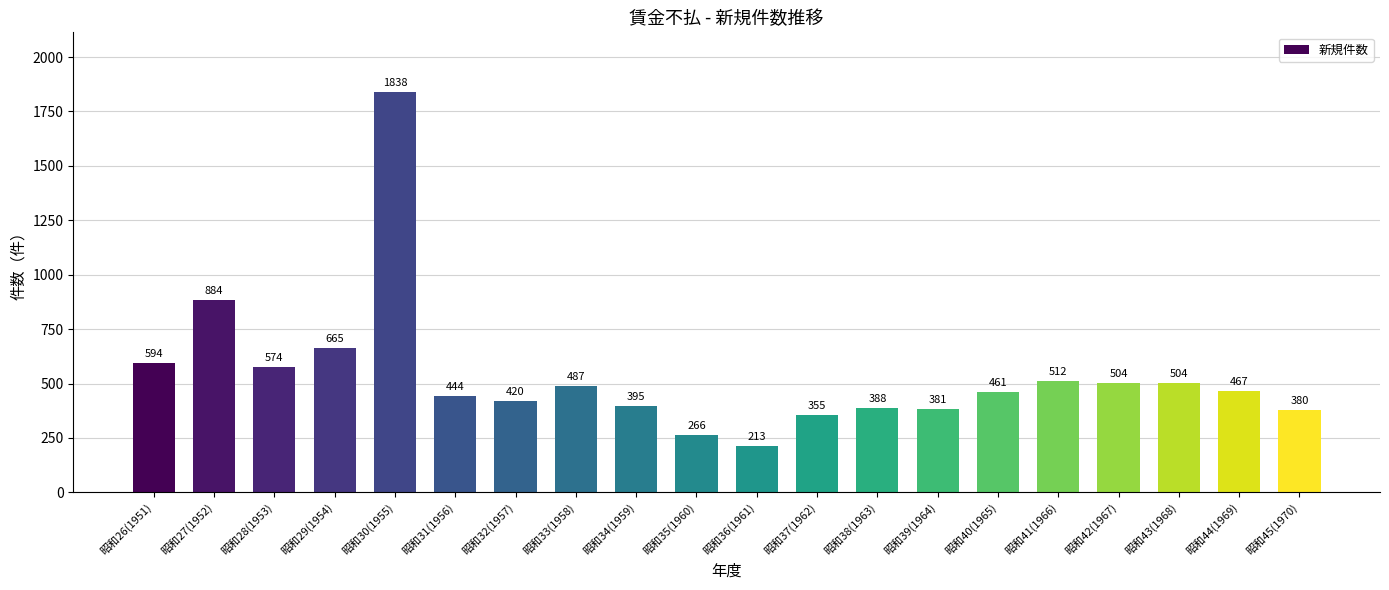

The chart shows a value of 487 at 昭和33(1958). True or false?

True